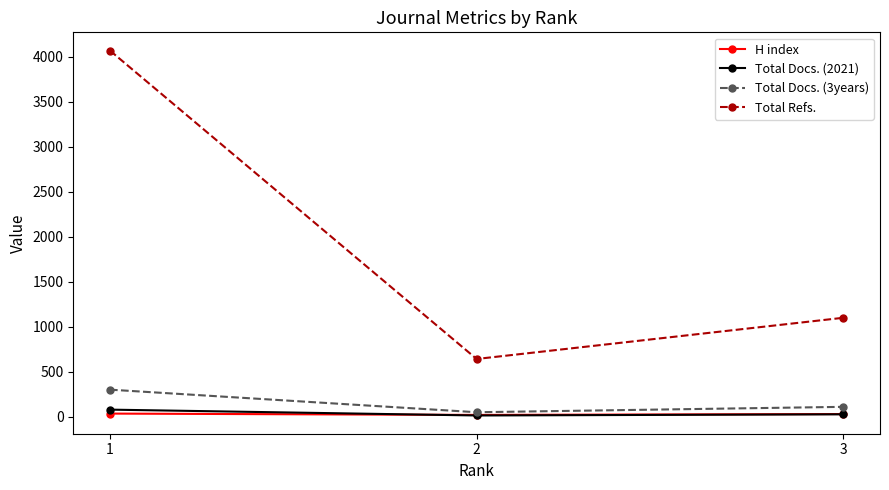

Which series has the widest spread of values?

Total Refs.